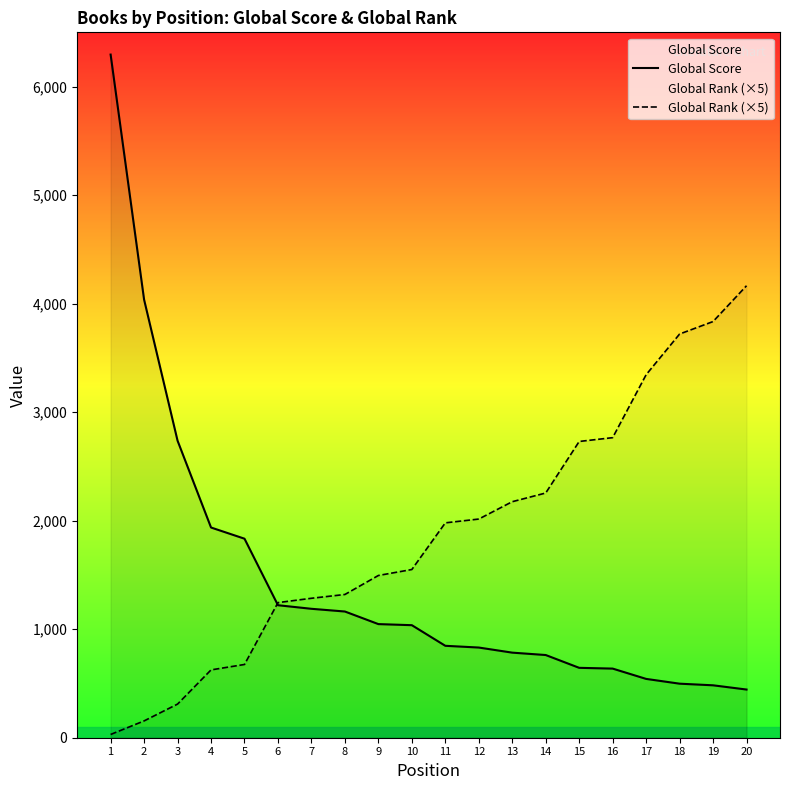

Is the value of Global Score at 12 greater than the value of Global Rank (×5) at 20?

No